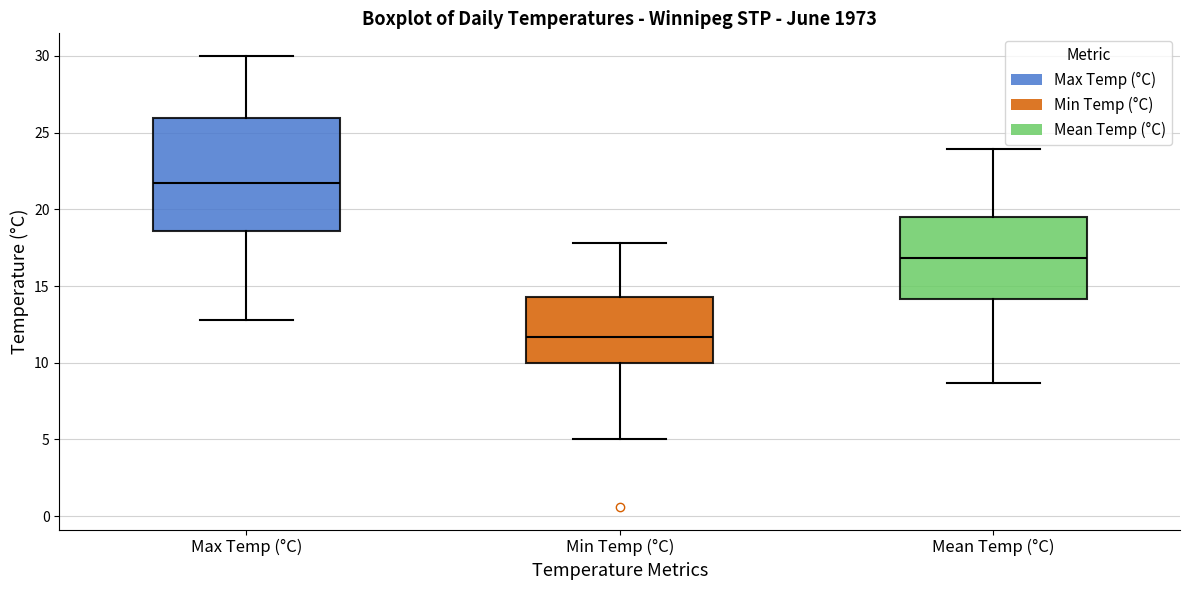

Reading left to right, read every box against the y-axis: the position of its median line, the range the box covers, and the ends of its whiskers. The values are not printed on the chart, so give them approximately, as read against the axis.

Max Temp (°C): median 21.5, box 18.5 to 26.0, whiskers 13.0 to 30.0
Min Temp (°C): median 11.5, box 10.0 to 14.5, whiskers 5.0 to 18.0
Mean Temp (°C): median 17.0, box 14.0 to 19.5, whiskers 8.5 to 24.0